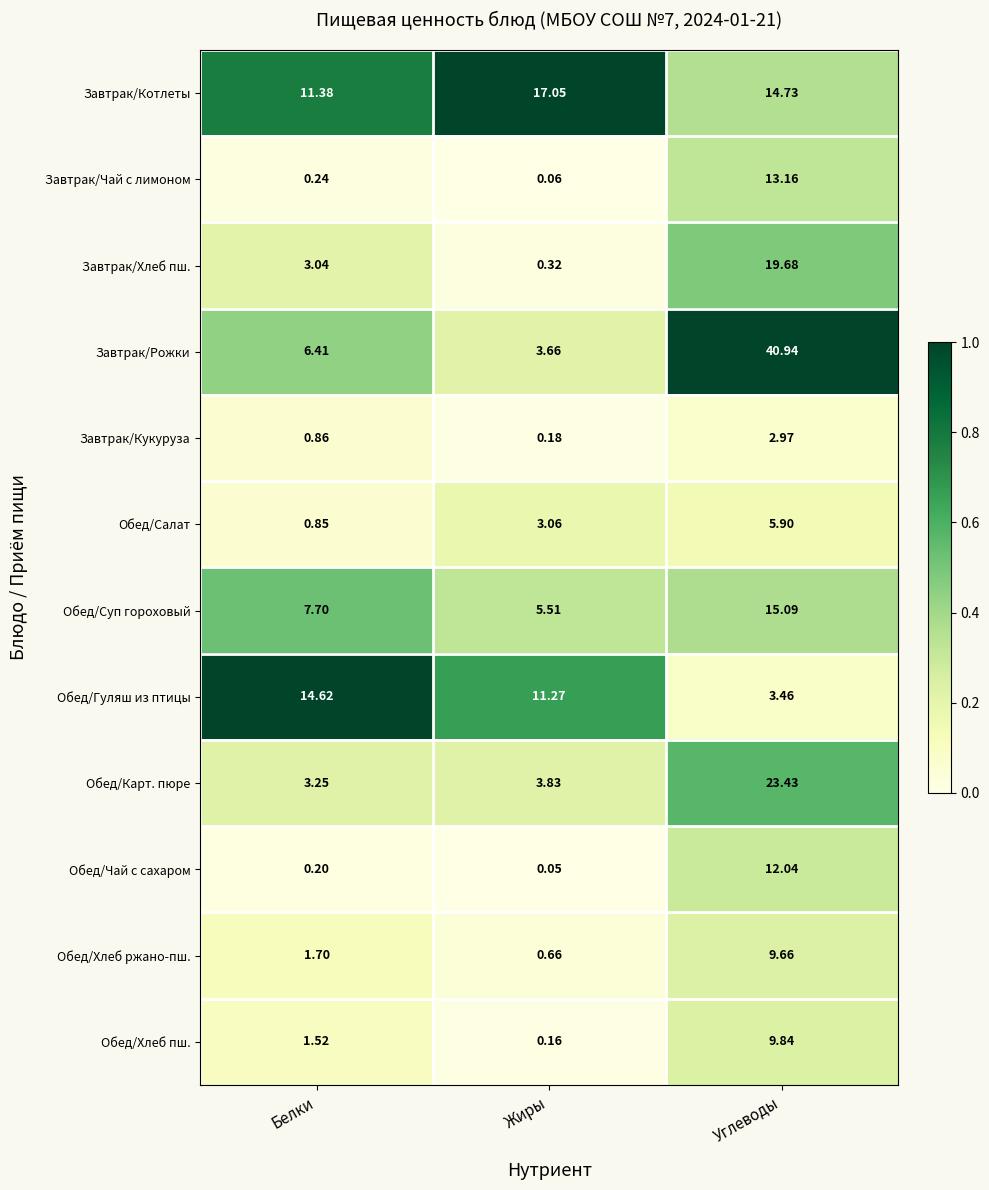

At Белки, list the series in order from largest to smallest.

Обед/Гуляш из птицы, Завтрак/Котлеты, Обед/Суп гороховый, Завтрак/Рожки, Обед/Карт. пюре, Завтрак/Хлеб пш., Обед/Хлеб ржано-пш., Обед/Хлеб пш., Завтрак/Кукуруза, Обед/Салат, Завтрак/Чай с лимоном, Обед/Чай с сахаром